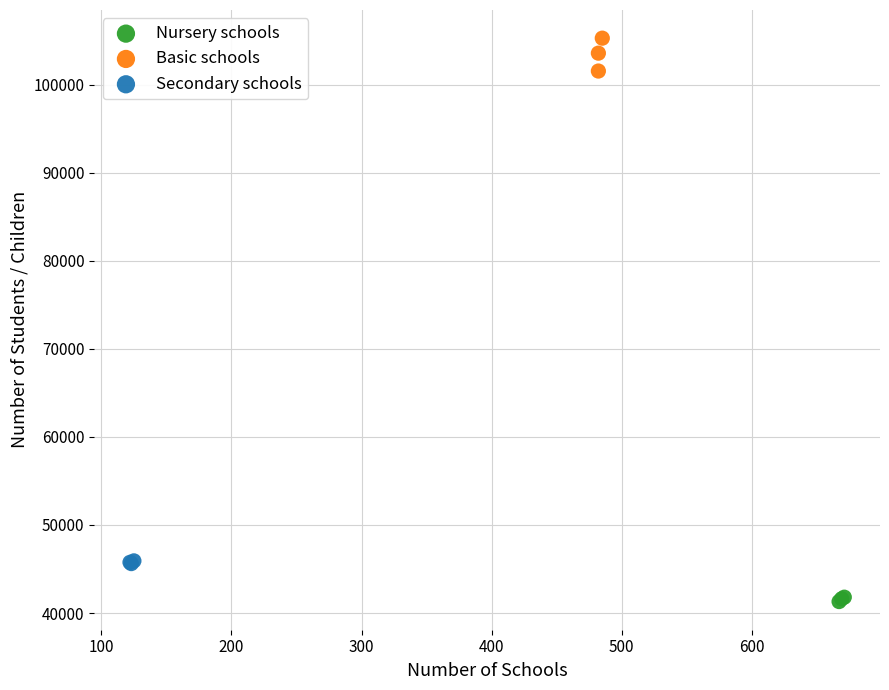

Which series contains the lowest Y value?

Nursery schools